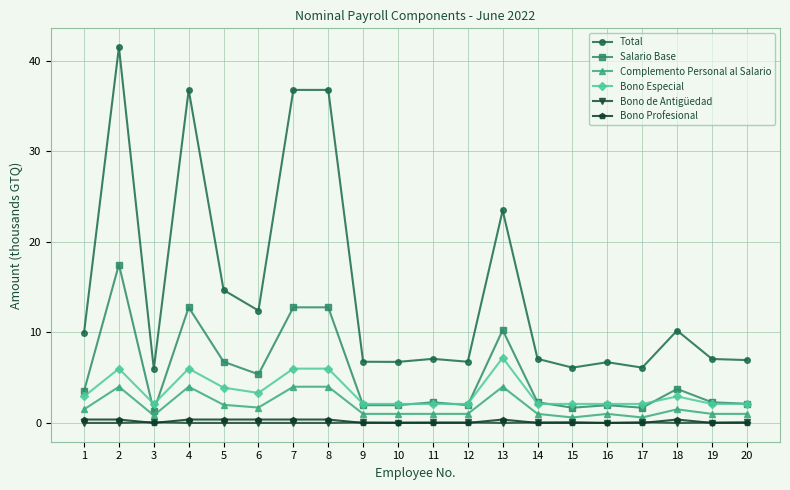

Does the chart display data point markers on the line(s)?

Yes